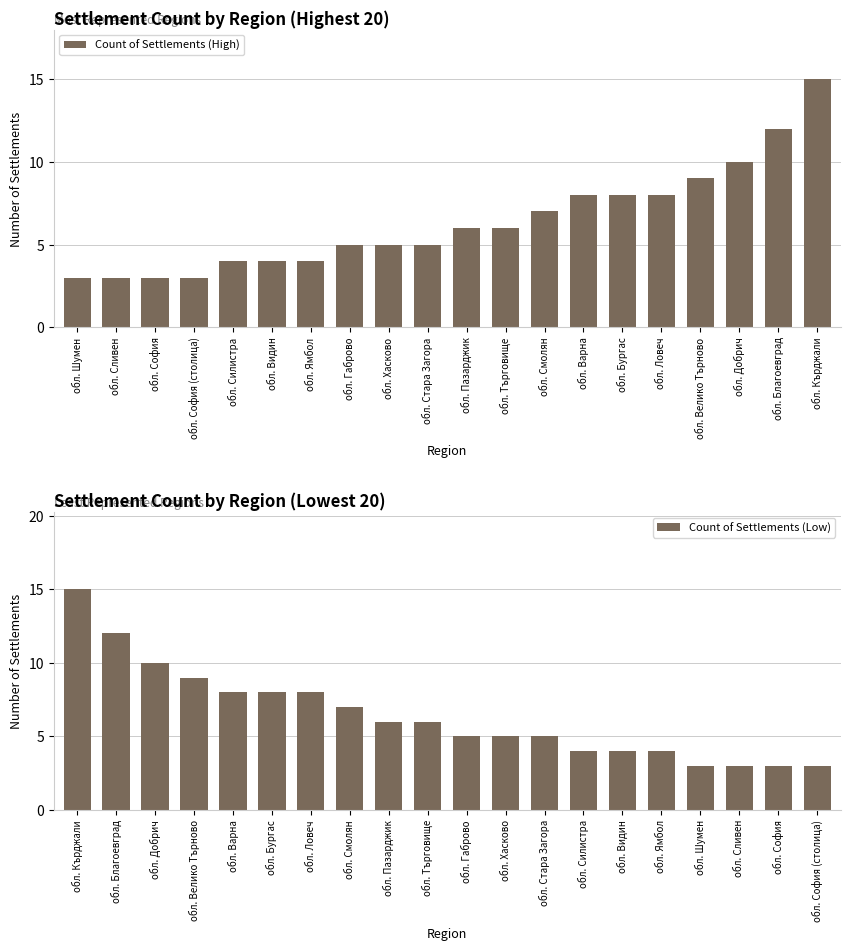

Which series has the largest total across all categories?

Count of Settlements (High)